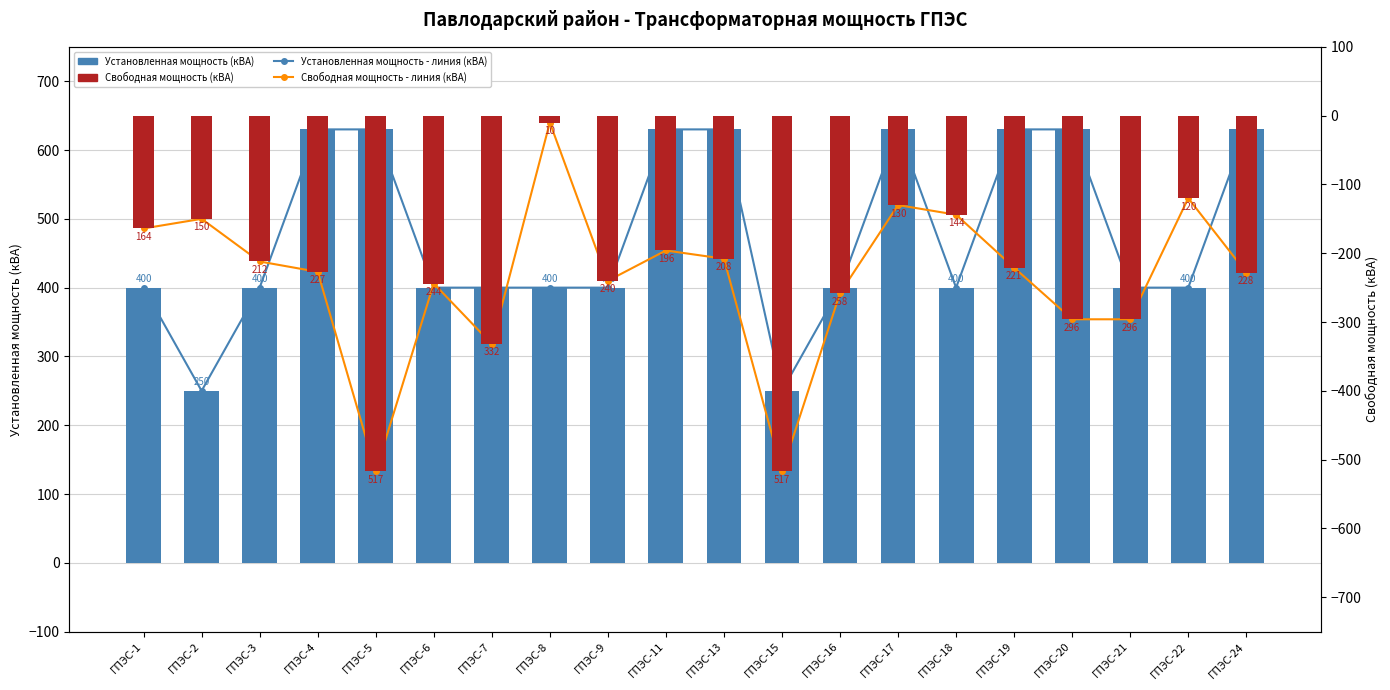

How many Установленная мощность - линия (кВА) values are between 400 and 630?

18